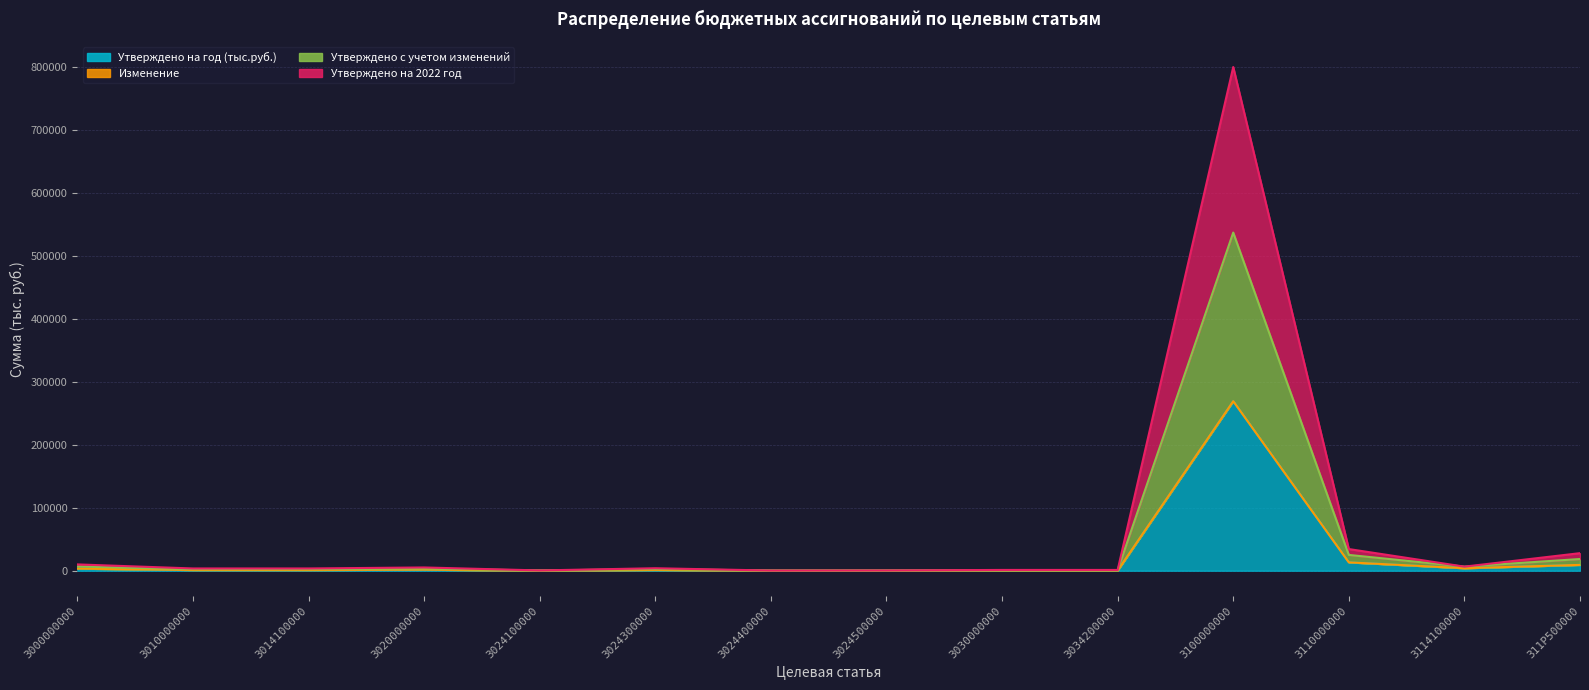

What is the label of the 12th point from the right?

3014100000